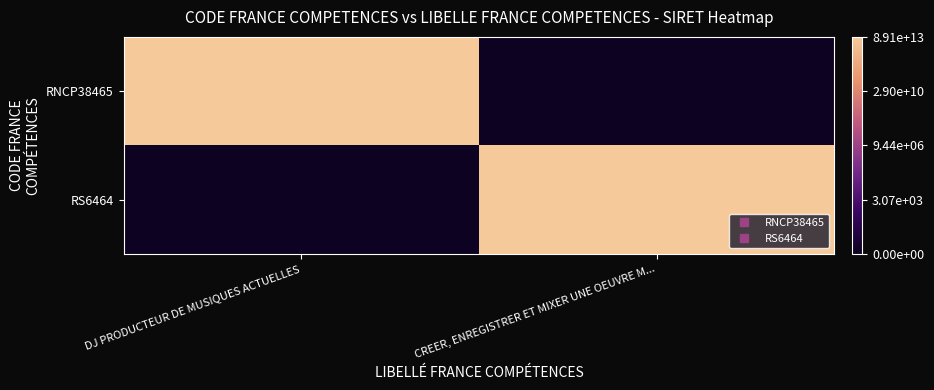

Rank the series at CREER, ENREGISTRER ET MIXER UNE OEUVRE M... from highest to lowest value.

RS6464, RNCP38465